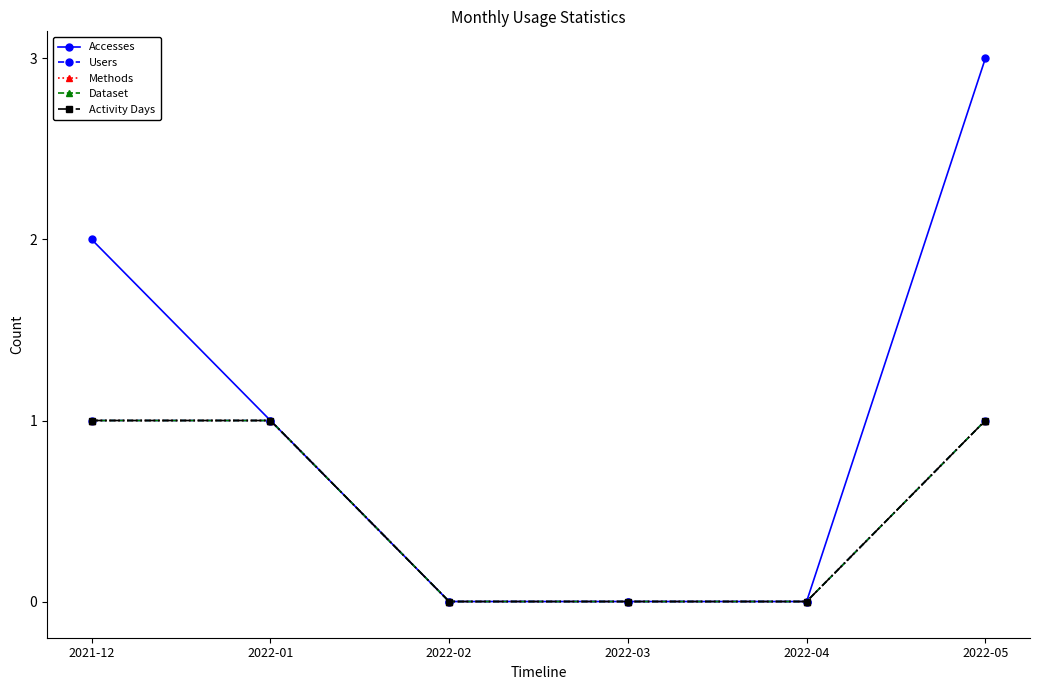

Count the Users values in the range 0 to 1.

6